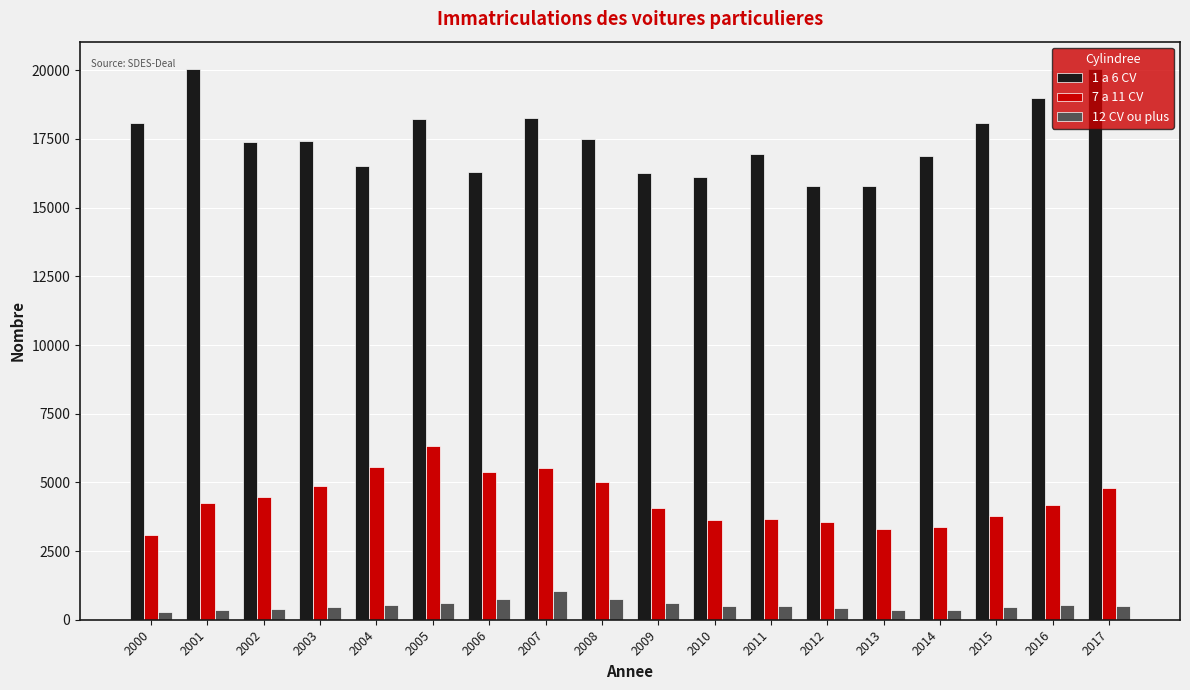

Which category has the highest value in the 12 CV ou plus series?

2007